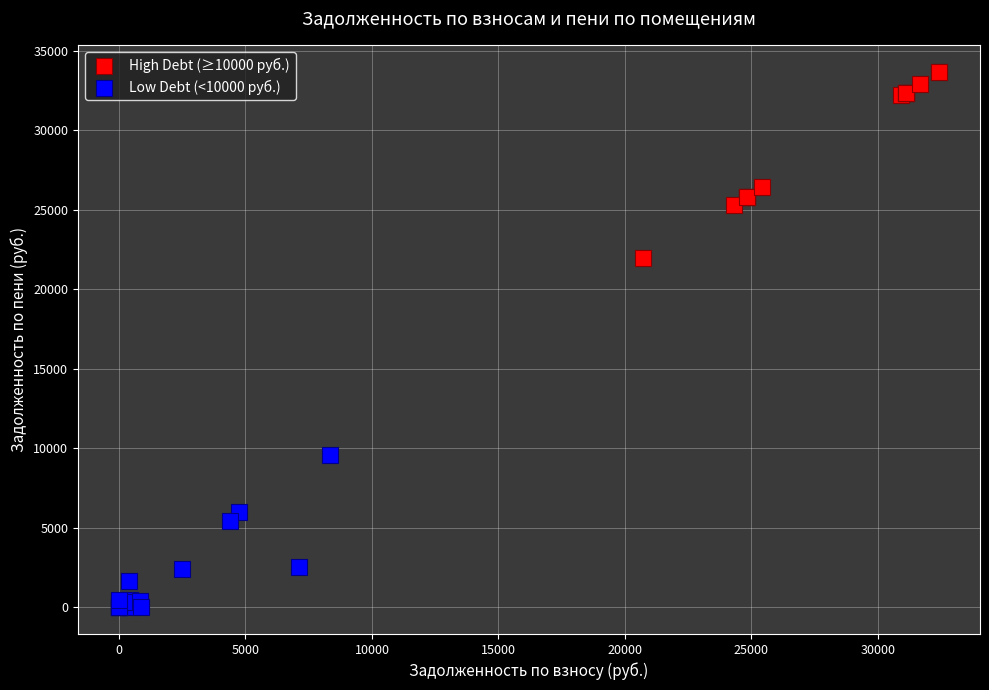

Which series contains the highest Y value?

High Debt (≥10000 руб.)